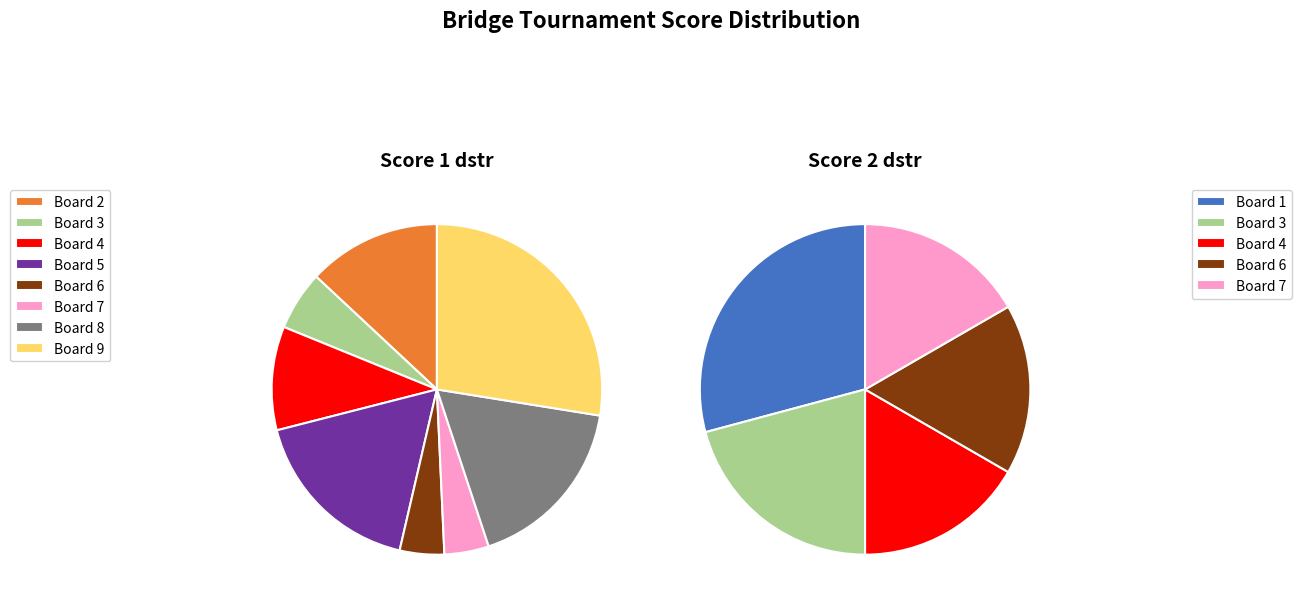

True or false: Board 8 accounts for 4% of the total.

False